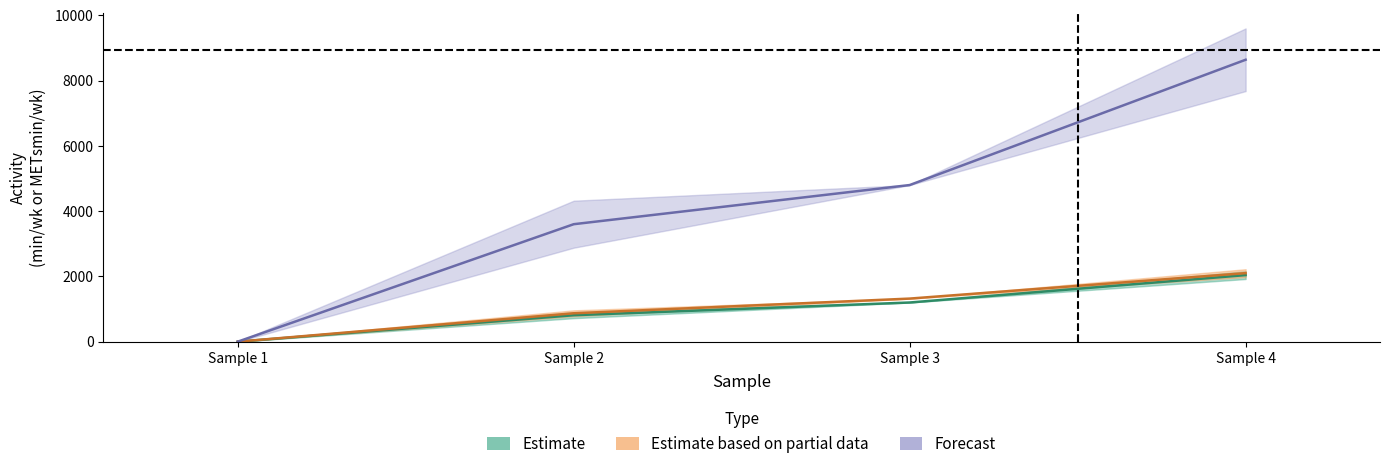

Reading left to right, transcribe all the data shown in this chart.

Work moderate (min/wk): Sample 1=0	Sample 2=870	Sample 3=1320	Sample 4=2100
Work MVPA (min/wk): Sample 1=0	Sample 2=3600	Sample 3=4800	Sample 4=8640
MPA (min/wk): Sample 1=0	Sample 2=810	Sample 3=1200	Sample 4=2040